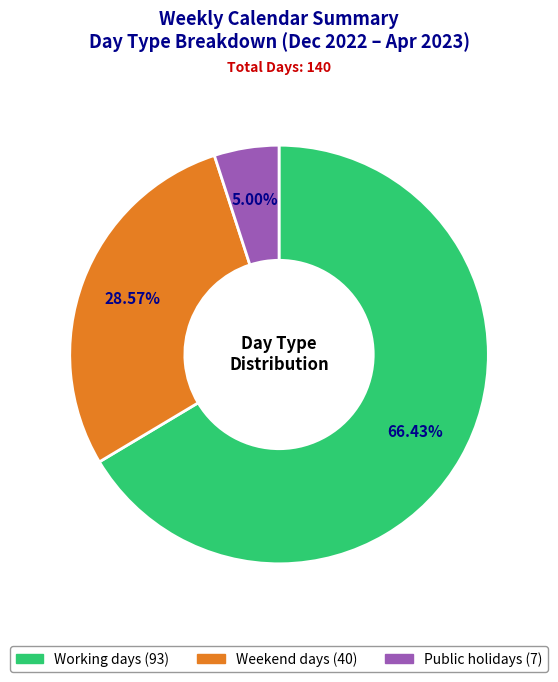

Is it true that Working days is 66% of the pie?

True